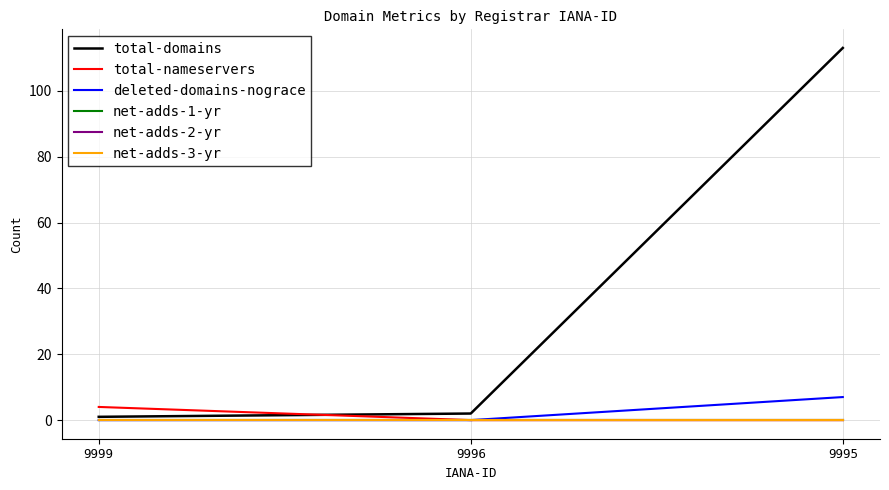

Rank the categories by total-nameservers value from lowest to highest.

9996, 9995, 9999